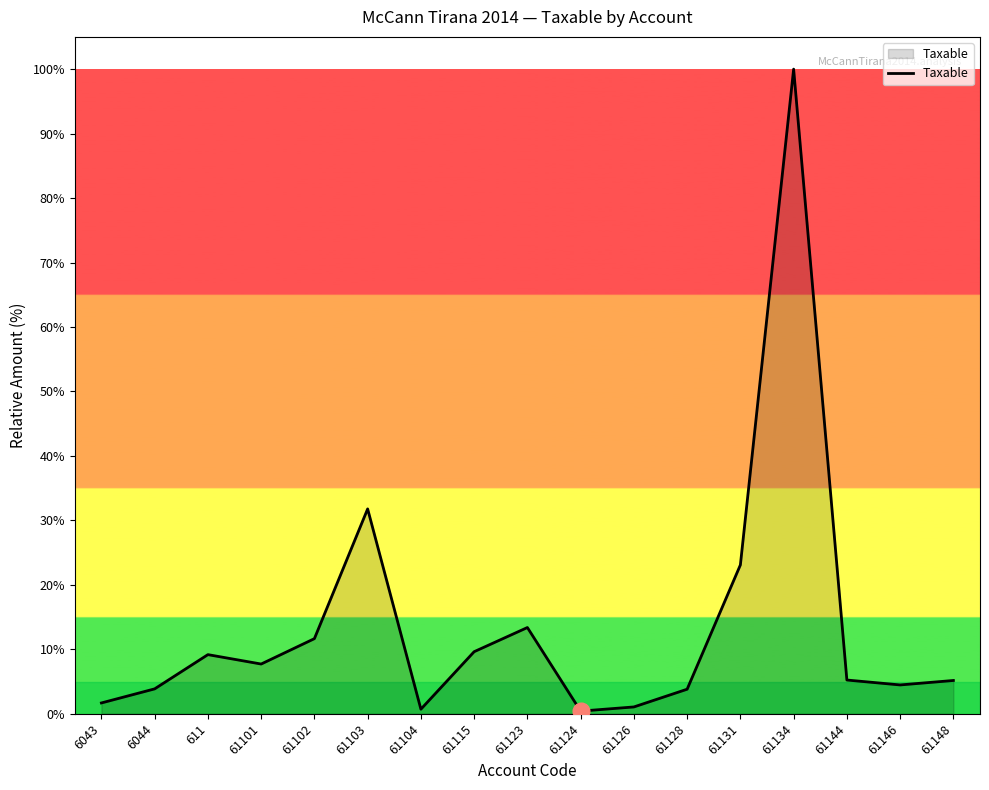

Read the value at 6044.

3.9